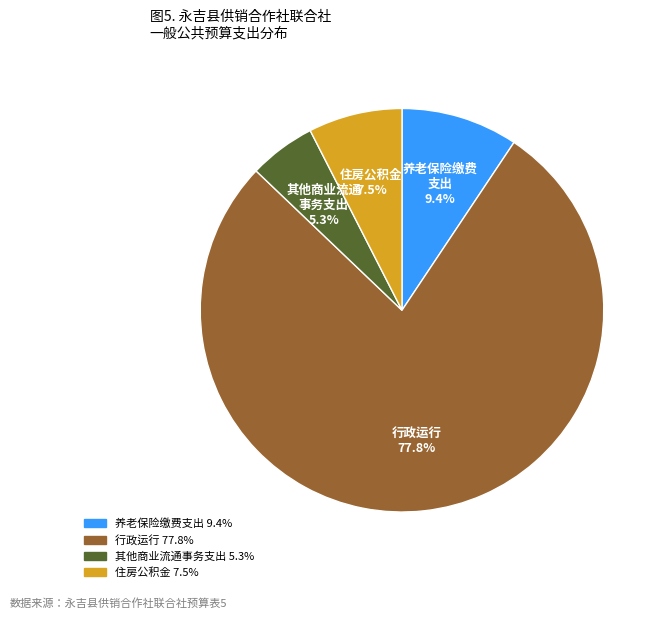

To the nearest percent, what is the difference between the largest and smallest slice percentages?

72%